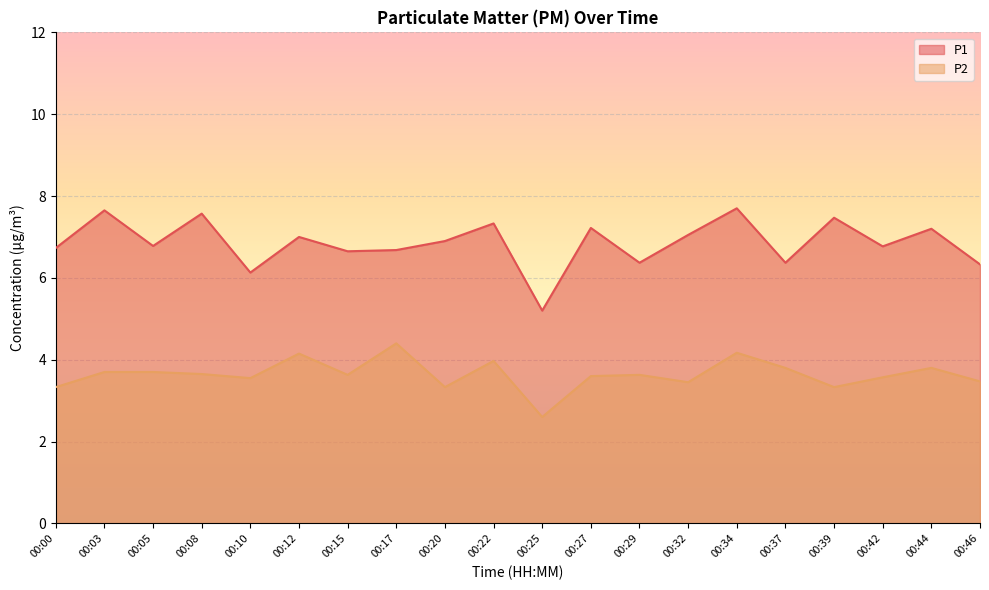

Reading left to right, what are all the values shown in this chart?

P1: 00:00=6.7	00:03=7.7	00:05=6.8	00:08=7.6	00:10=6.1	00:12=7.0	00:15=6.7	00:17=6.7	00:20=6.9	00:22=7.3	00:25=5.2	00:27=7.2	00:29=6.4	00:32=7.0	00:34=7.7	00:37=6.4	00:39=7.5	00:42=6.8	00:44=7.2	00:46=6.3
P2: 00:00=3.3	00:03=3.7	00:05=3.7	00:08=3.6	00:10=3.5	00:12=4.2	00:15=3.6	00:17=4.4	00:20=3.3	00:22=4.0	00:25=2.6	00:27=3.6	00:29=3.6	00:32=3.5	00:34=4.2	00:37=3.8	00:39=3.3	00:42=3.6	00:44=3.8	00:46=3.5